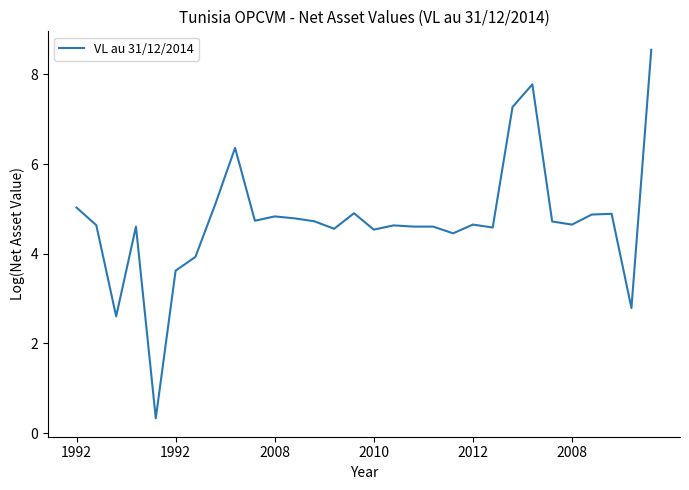

What is the maximum value shown in the chart?

8.5